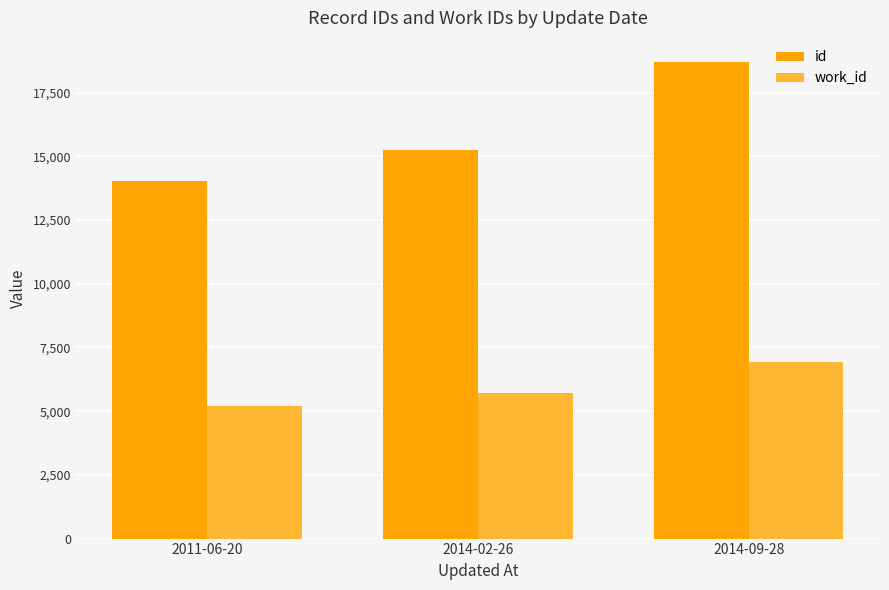

What is the total value across all series at 2014-02-26?

20988